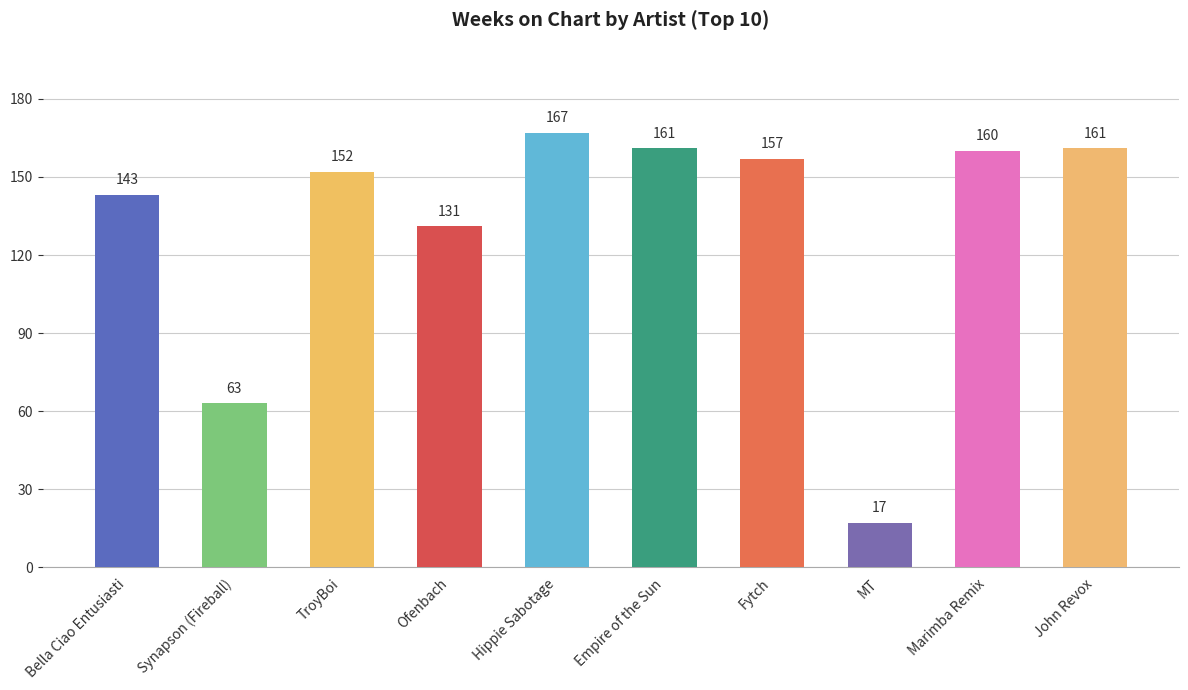

At which label does the data first exceed 157?

Hippie Sabotage